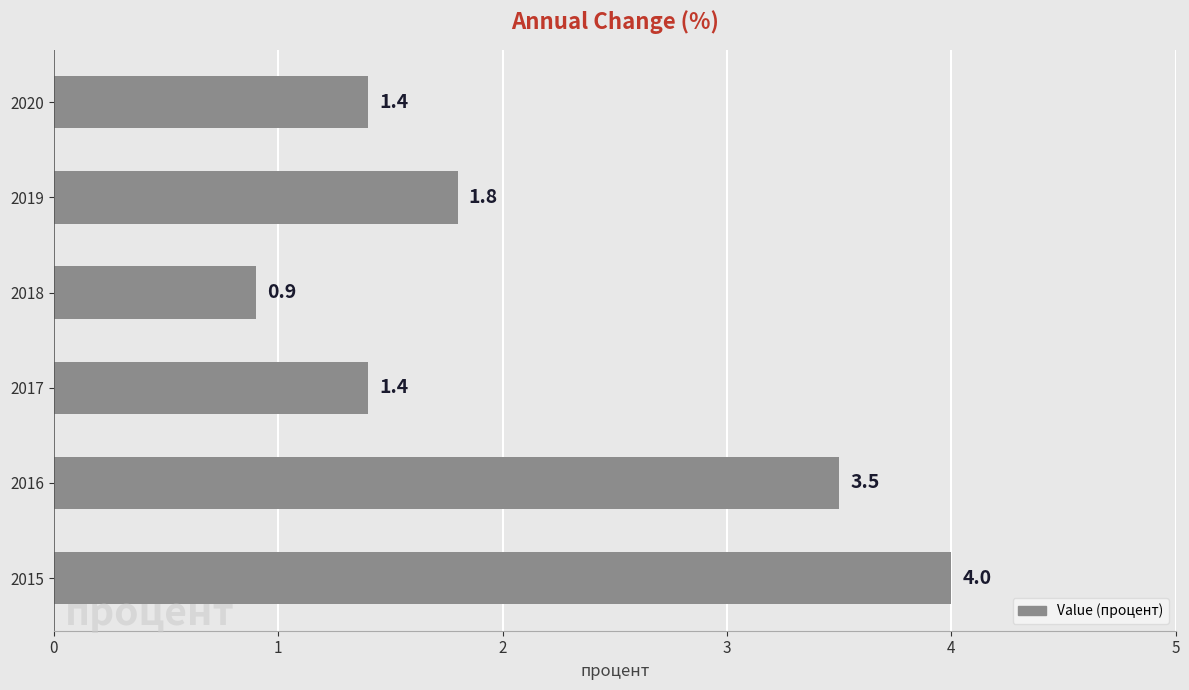

How many data points does each series have?

6